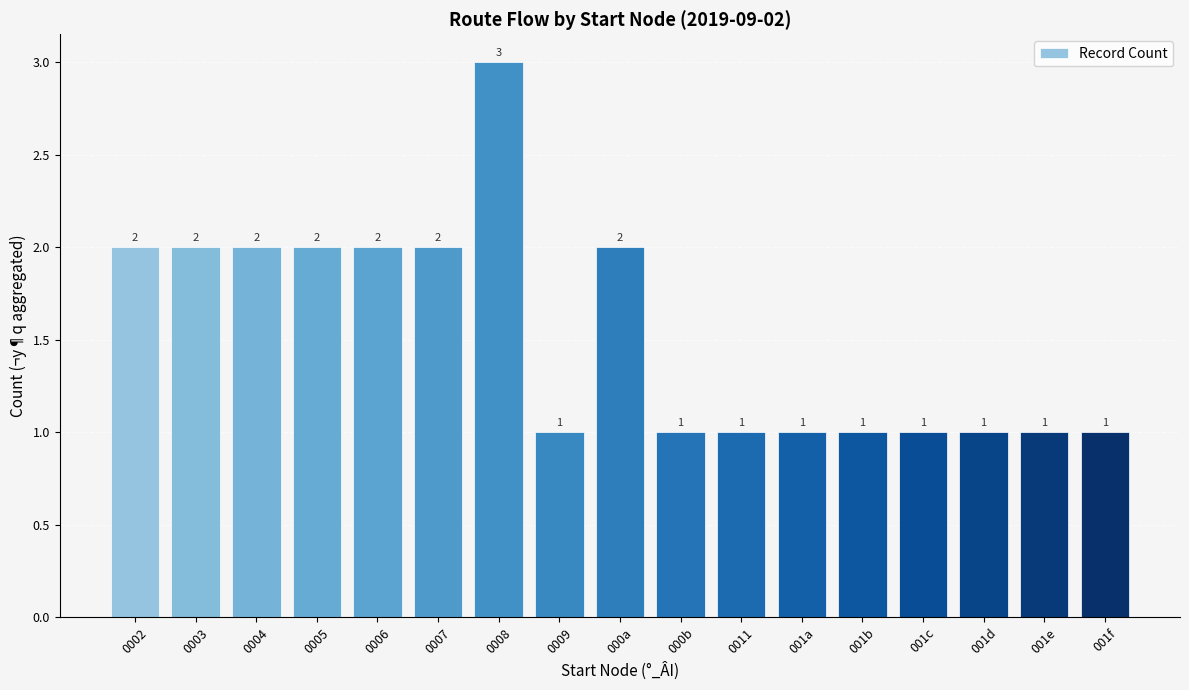

Reading left to right, what are all the values shown in this chart?

0002=2	0003=2	0004=2	0005=2	0006=2	0007=2	0008=3	0009=1	000a=2	000b=1	0011=1	001a=1	001b=1	001c=1	001d=1	001e=1	001f=1